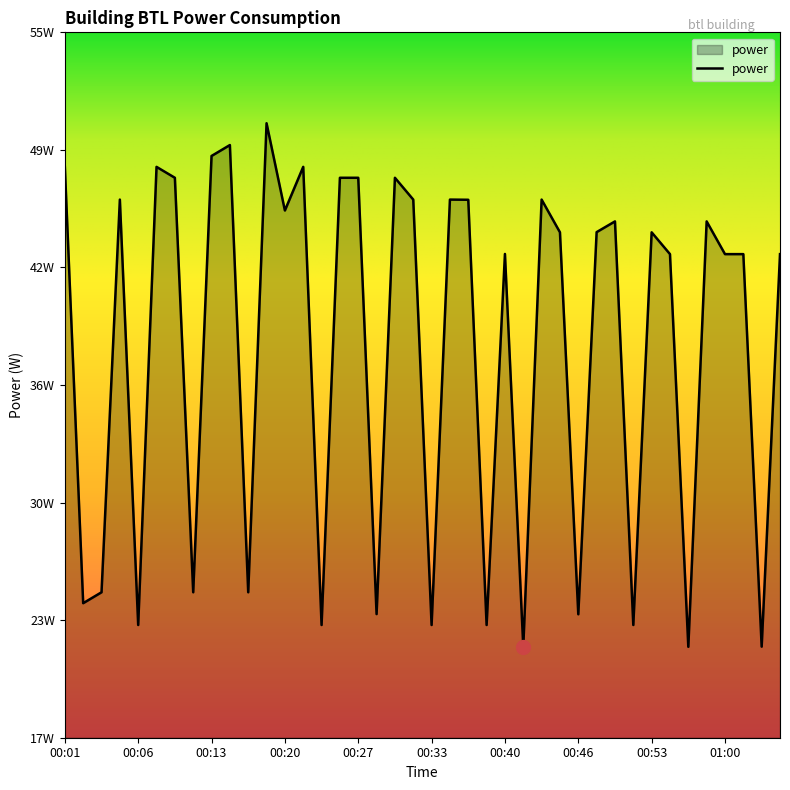

Is this an area chart (filled region under the line)?

Yes